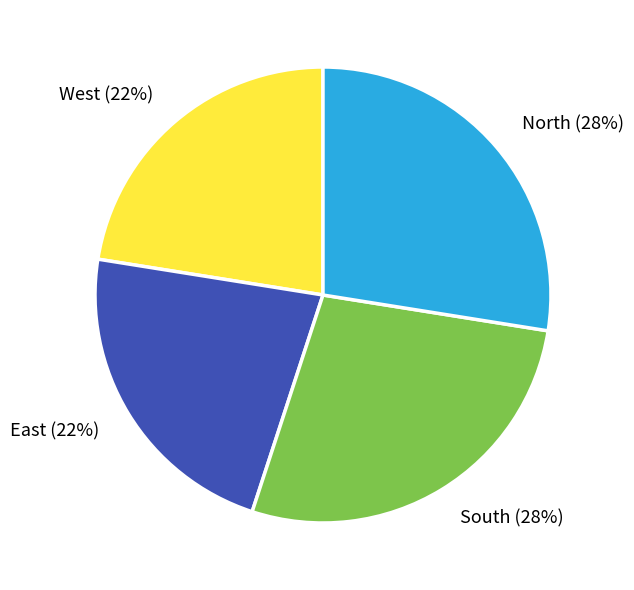

Does any single category account for the majority?

No